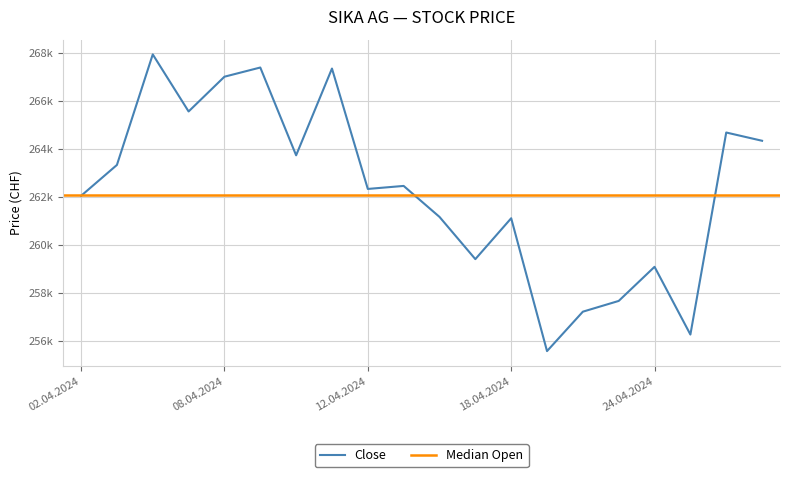

Is it true that the value at 19.04.2024 is 255564?

True